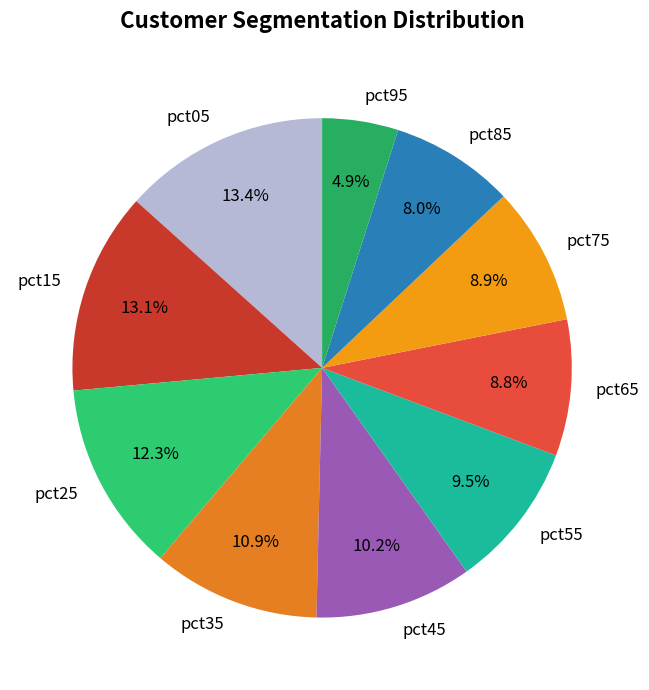

True or false: pct75 accounts for 1% of the total.

False